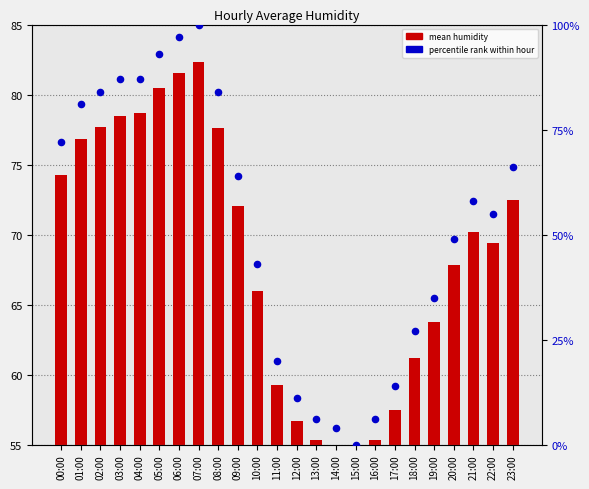

Which series contains the highest Y value?

percentile rank within hour